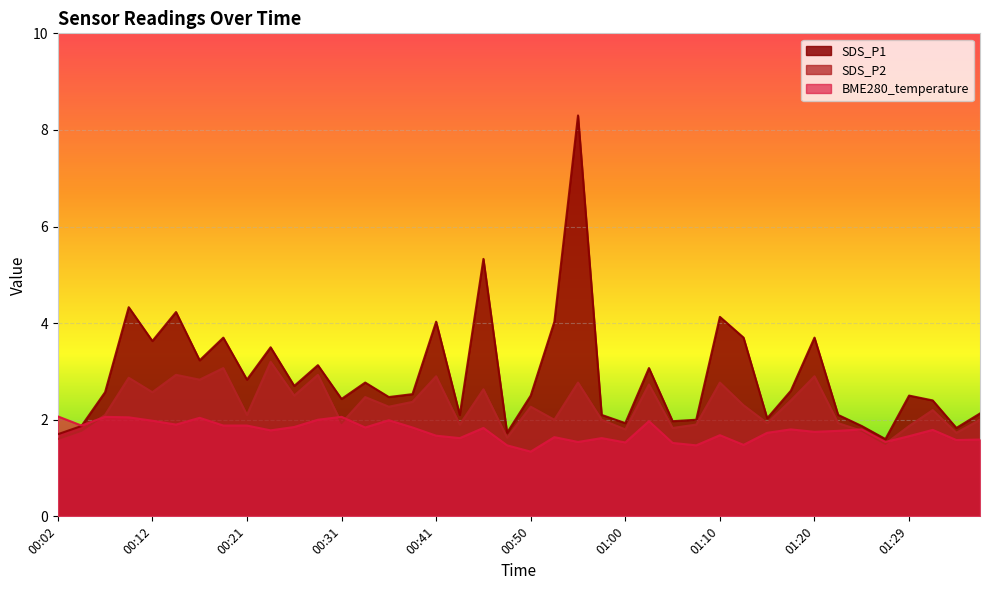

True or false: SDS_P1 has a value of 3.0 at 01:07.

False